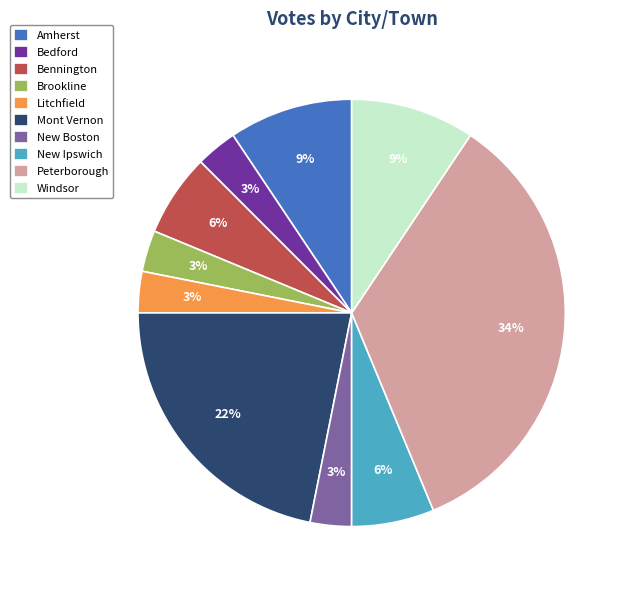

Count the number of slices in the pie.

10